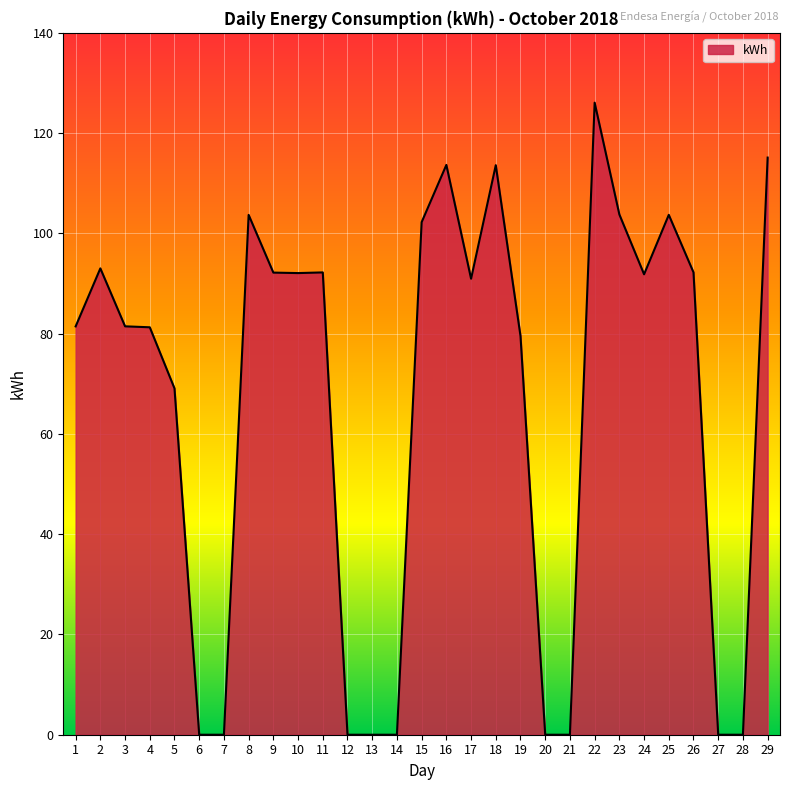

What is the approximate value at 25?

103.7